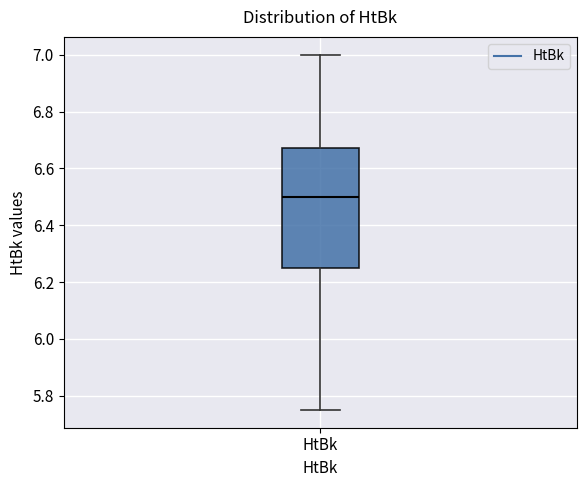

Where does the median line of the box for HtBk sit on the y-axis? The values are not printed on the chart, so give them approximately, as read against the axis.

6.50